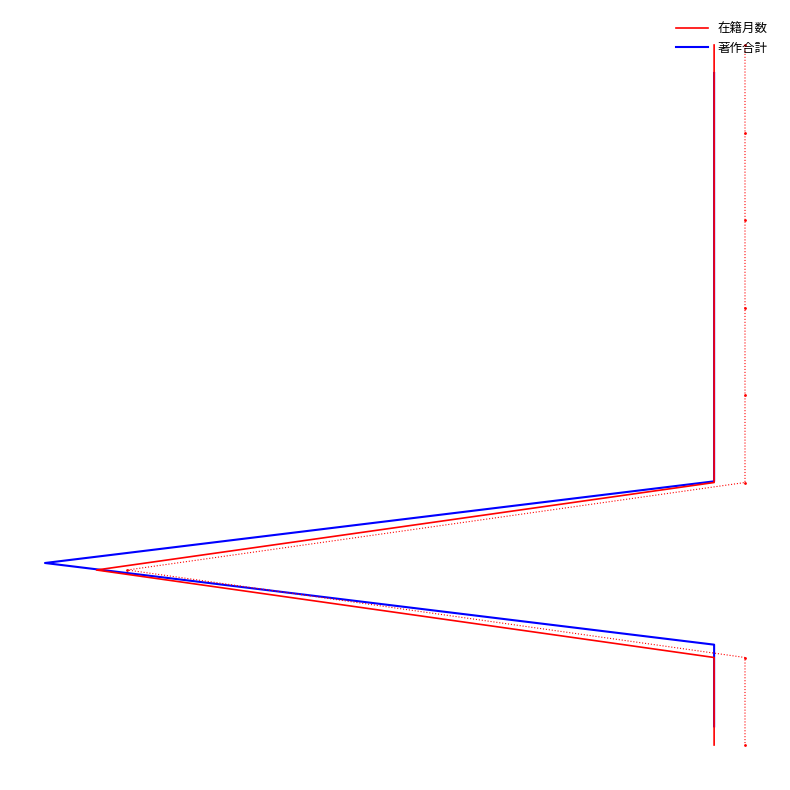

Is the value of 著作合計 at 5 greater than the value of 在籍月数 at 2?

No